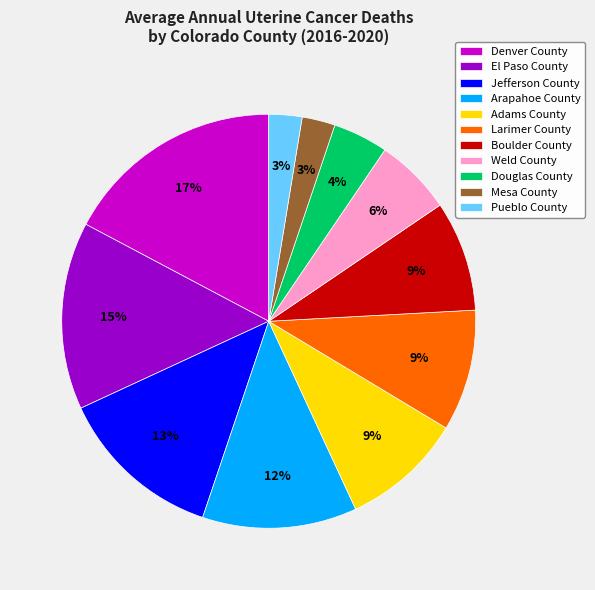

Between Adams County and El Paso County, which is larger?

El Paso County